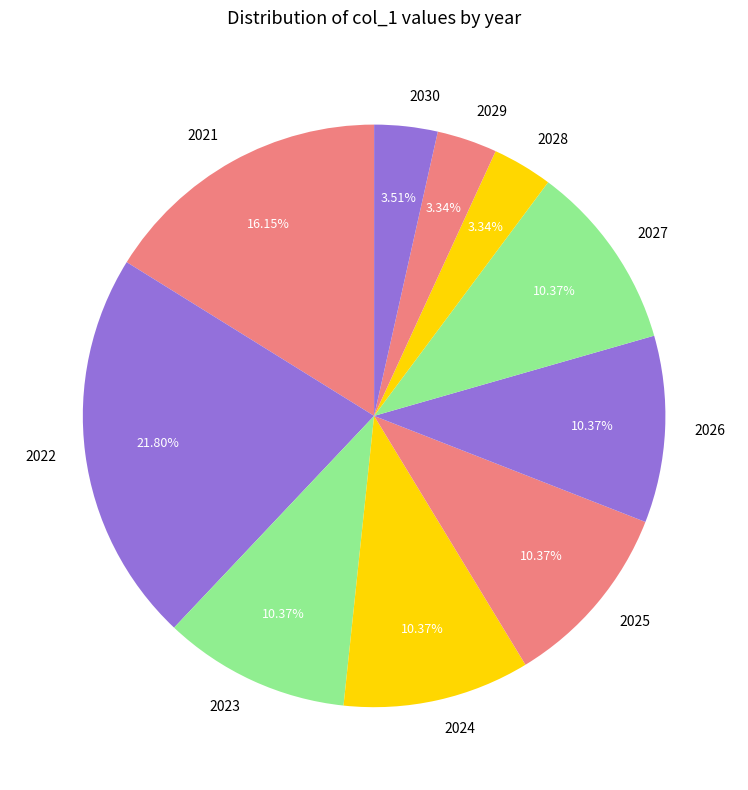

To the nearest percent, what is the average slice percentage?

10%